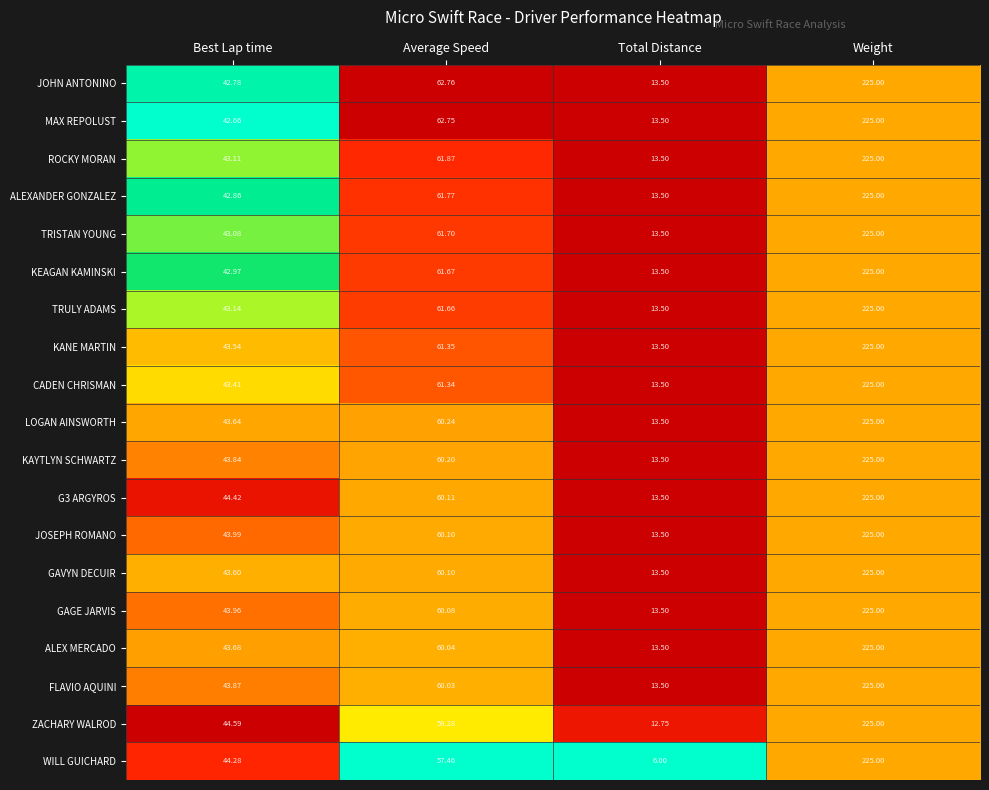

List the labels in order of ALEX MERCADO value, largest first.

Weight, Average Speed, Best Lap time, Total Distance